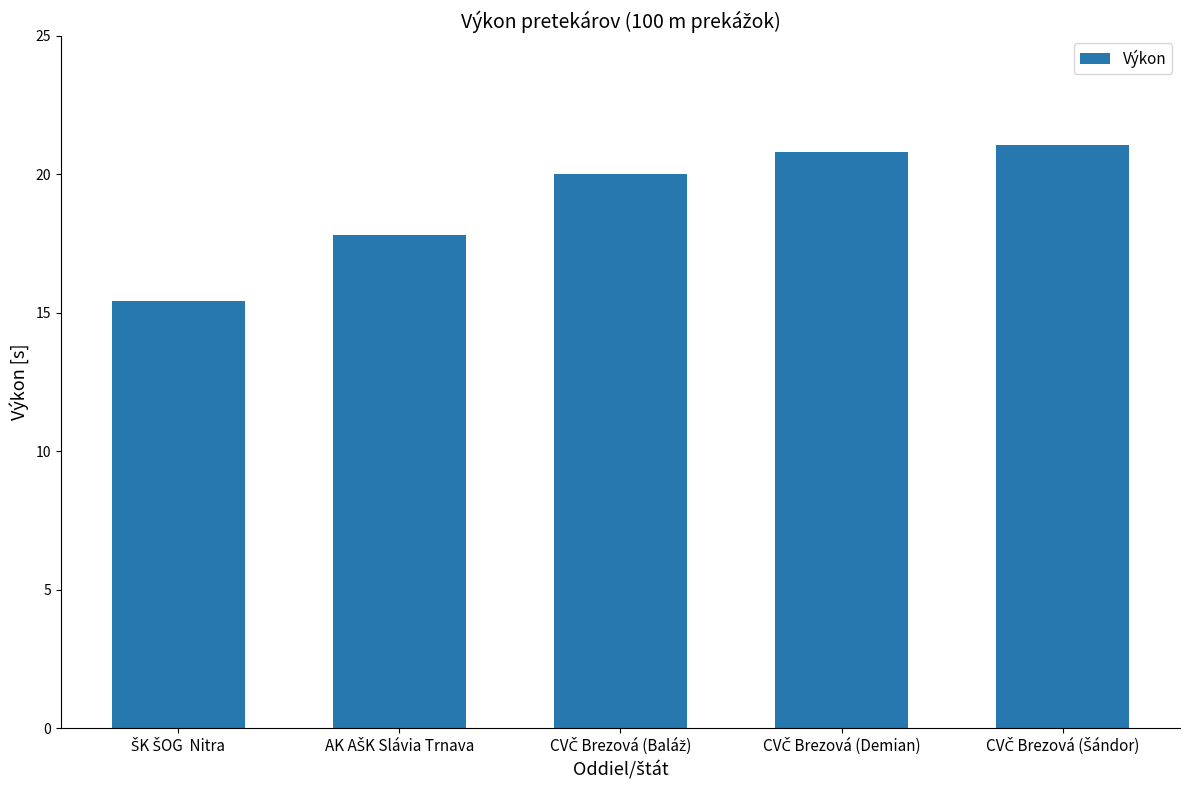

What is the value of the 3rd bar from the left?

20.0